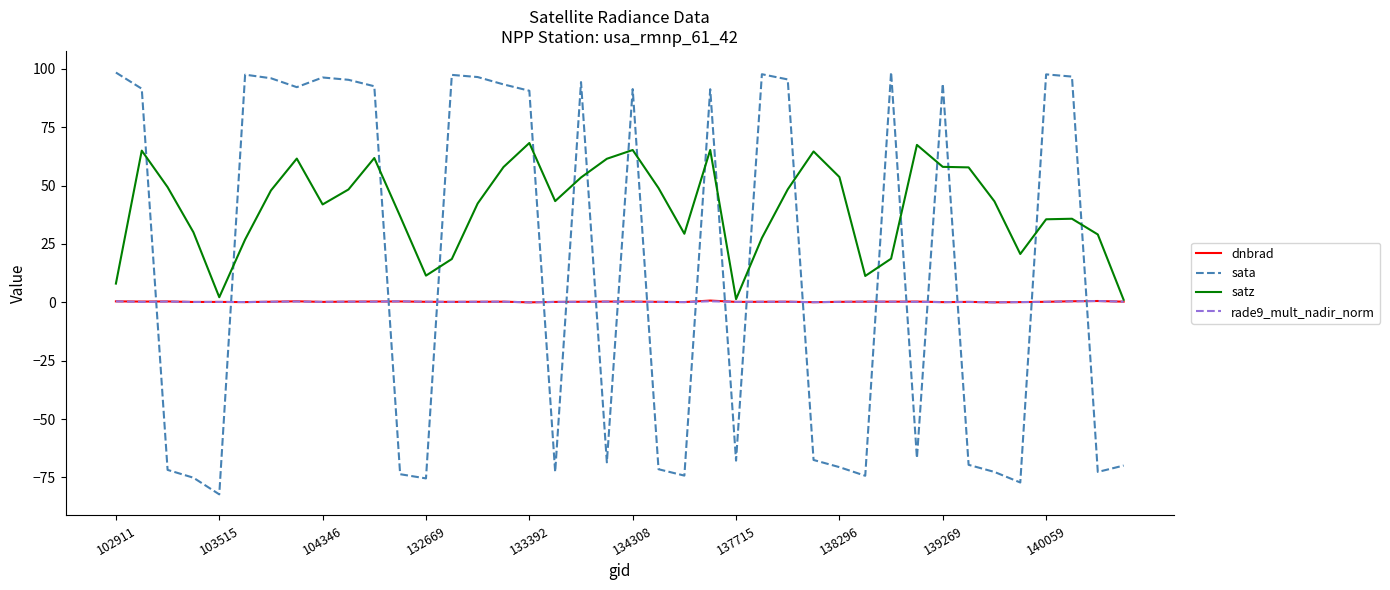

What is the difference between the maximum and second lowest values in the rade9_mult_nadir_norm series?

0.6